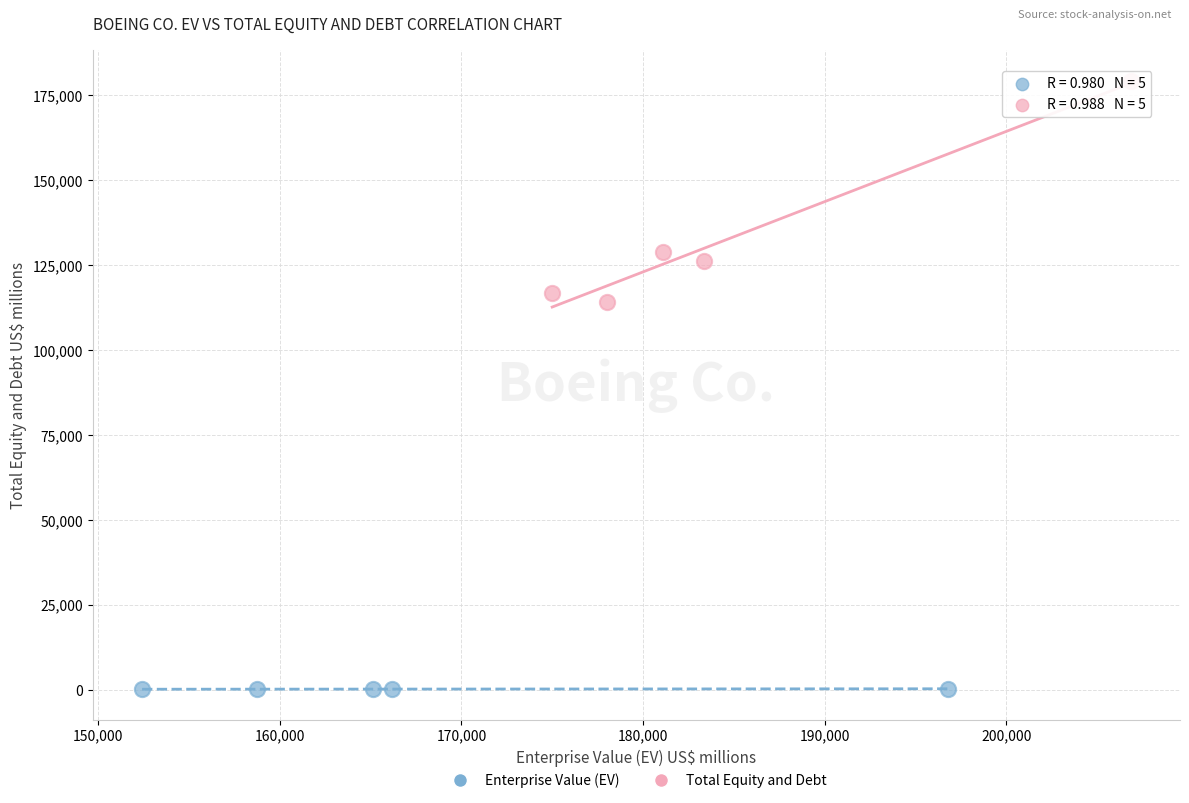

Which series has the widest spread of Y values?

Total Equity and Debt